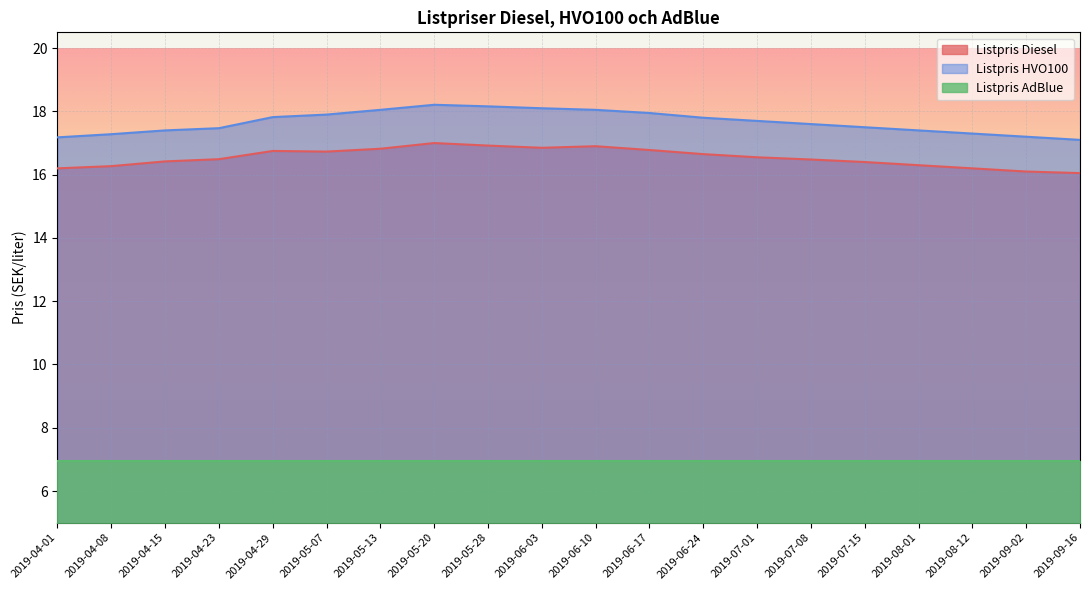

At 2019-08-12, list the series in order from largest to smallest.

Listpris HVO100, Listpris Diesel, Listpris AdBlue